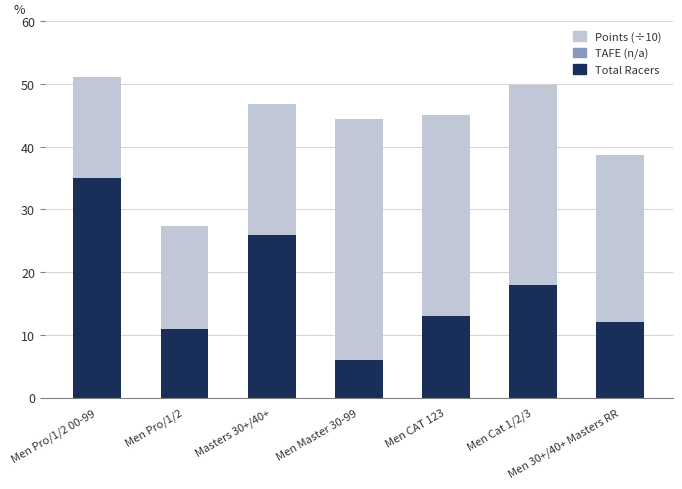

What is the total value across all series at Masters 30+/40+?

46.8